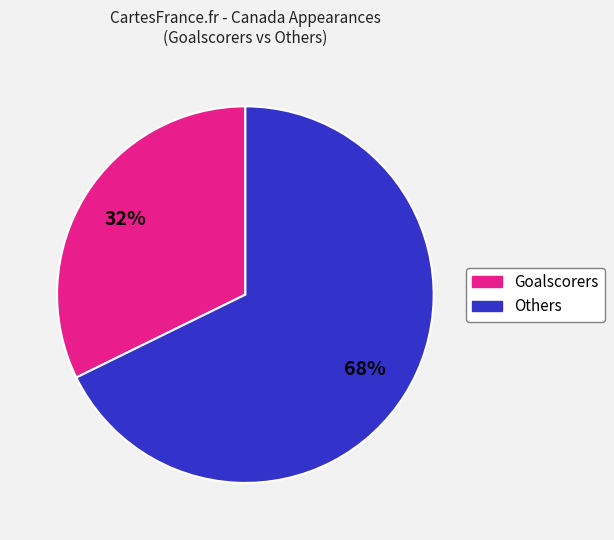

Is there a majority slice in this chart?

Yes